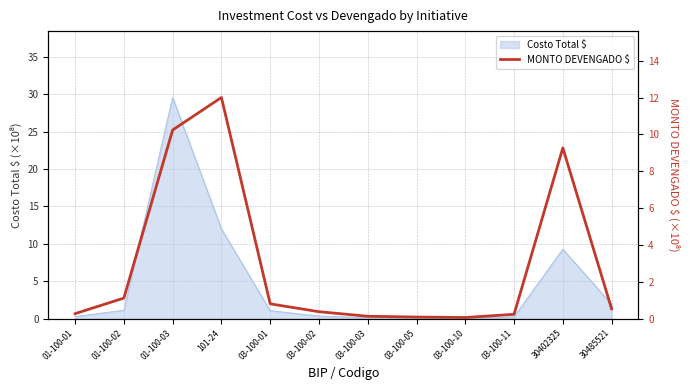

The value at 03-100-01 is 0.8. True or false?

True